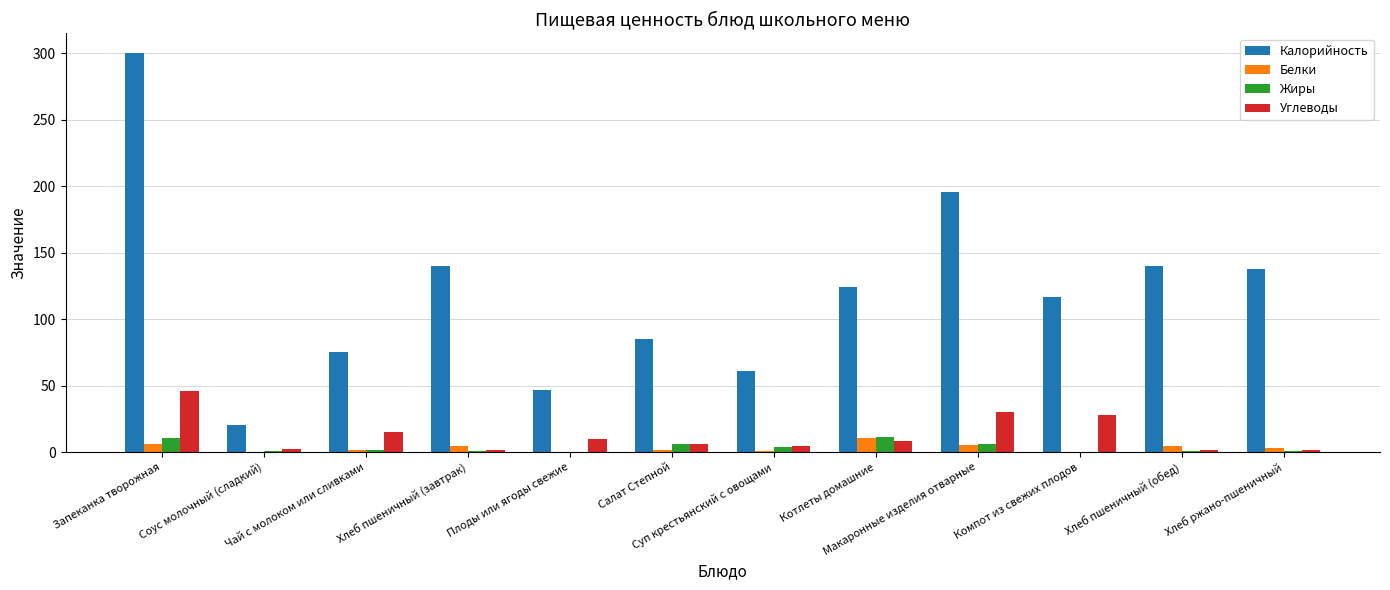

Which series has the largest total across all categories?

Калорийность